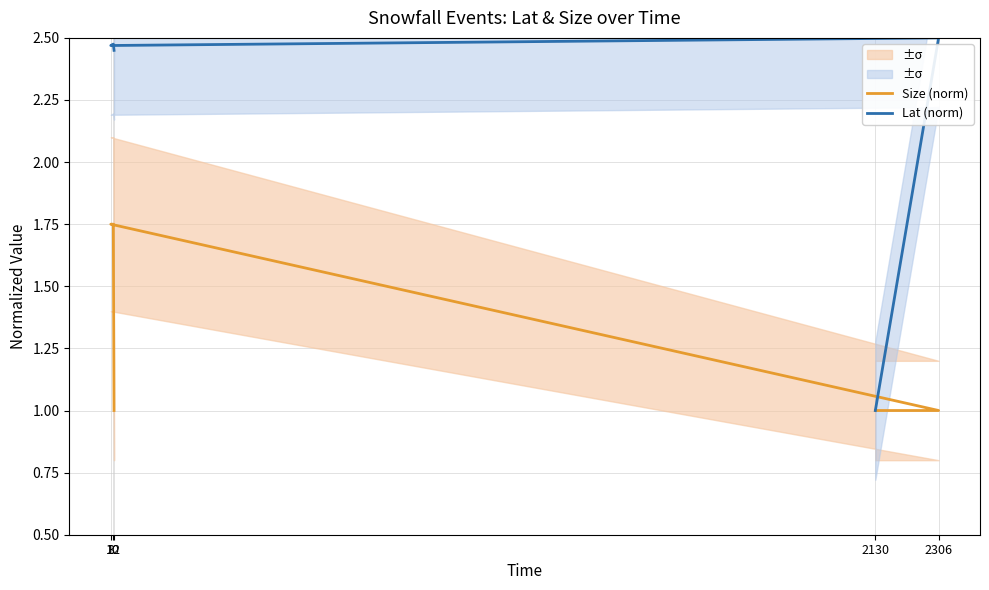

What is the value of the Size (norm) point at the 2nd from the left?

1.0